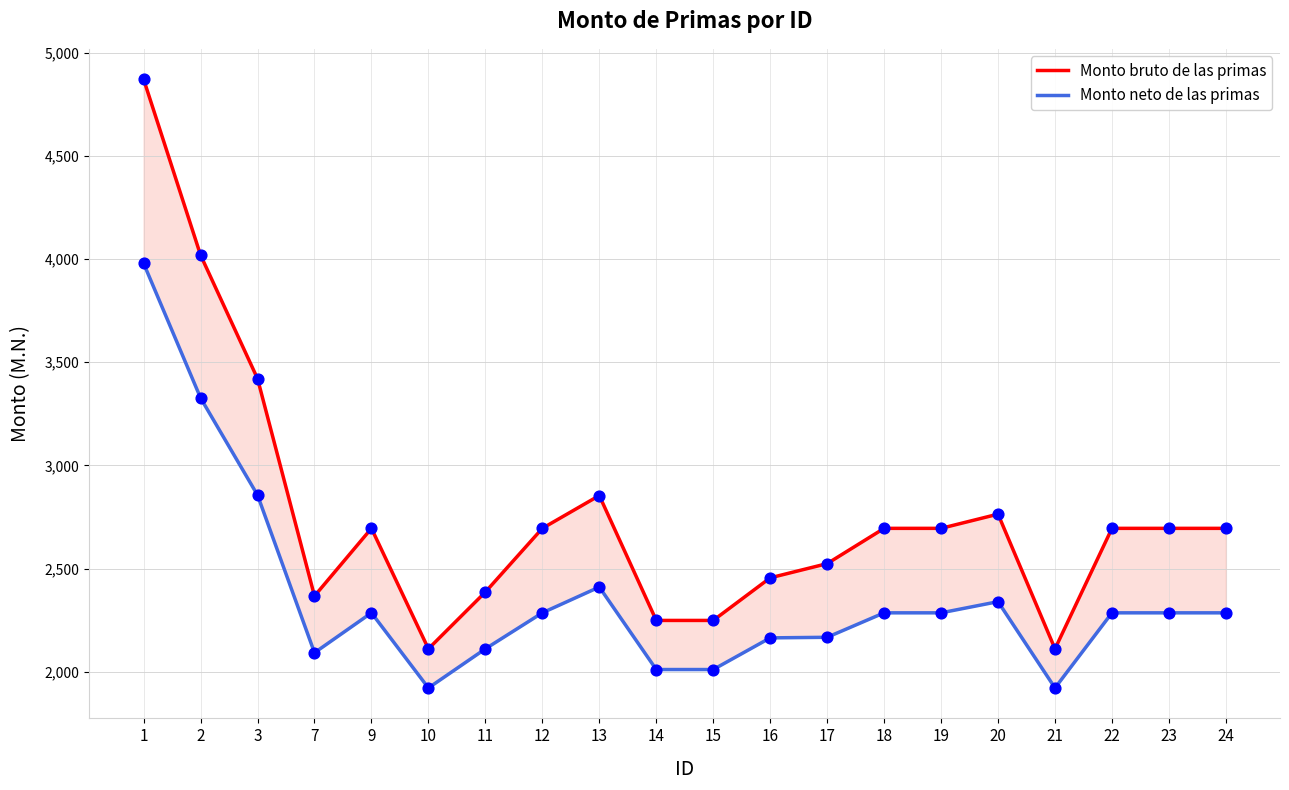

Which series contains the highest Y value?

Monto bruto de las primas